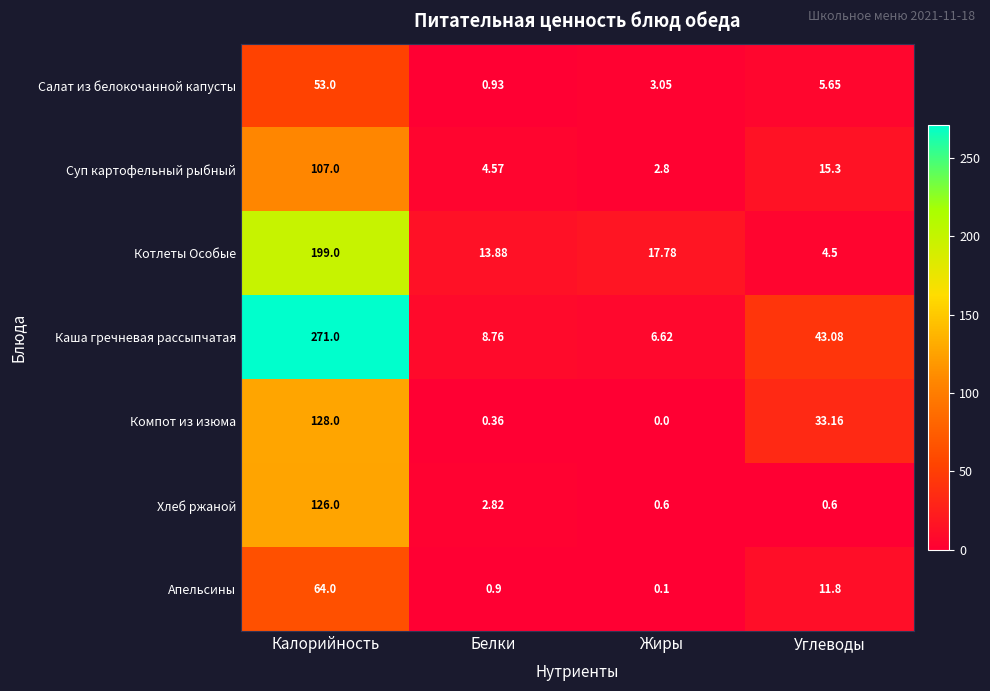

Is the value of Компот из изюма at Углеводы greater than the value of Суп картофельный рыбный at Калорийность?

No